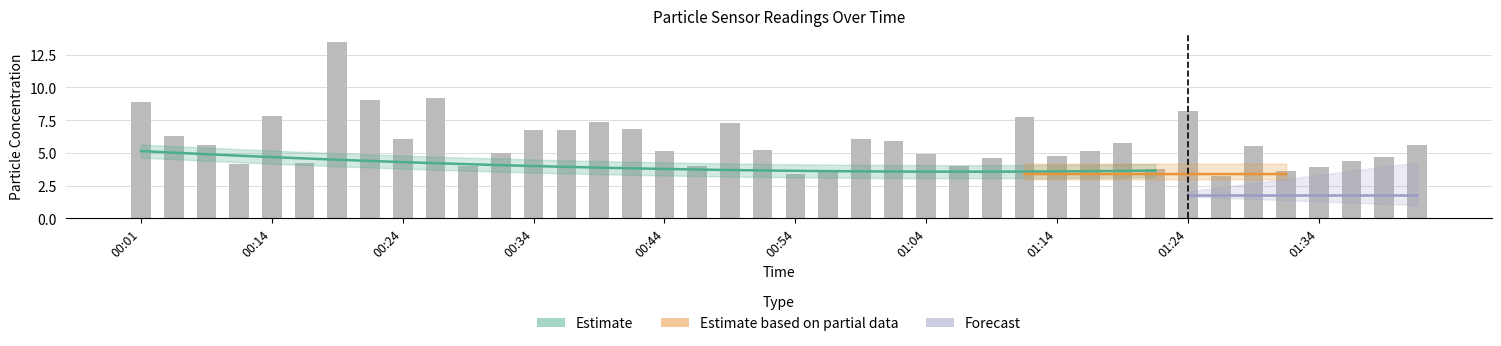

What is the difference between the maximum and second lowest values?

10.1